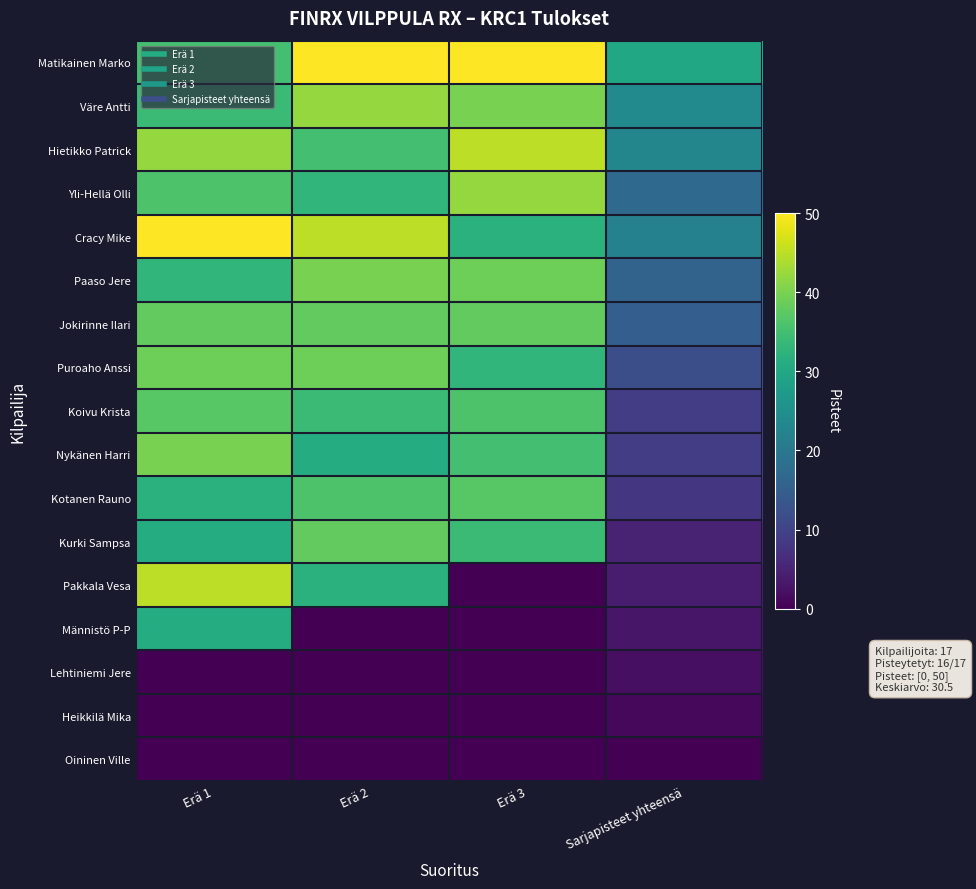

Reading left to right, extract all data points from this chart.

Matikainen Marko: Erä 1=35	Erä 2=50	Erä 3=50	Sarjapisteet yhteensä=30
Väre Antti: Erä 1=34	Erä 2=42	Erä 3=40	Sarjapisteet yhteensä=24
Hietikko Patrick: Erä 1=42	Erä 2=35	Erä 3=45	Sarjapisteet yhteensä=23
Yli-Hellä Olli: Erä 1=36	Erä 2=33	Erä 3=42	Sarjapisteet yhteensä=17
Cracy Mike: Erä 1=50	Erä 2=45	Erä 3=32	Sarjapisteet yhteensä=22
Paaso Jere: Erä 1=33	Erä 2=40	Erä 3=39	Sarjapisteet yhteensä=16
Jokirinne Ilari: Erä 1=38	Erä 2=38	Erä 3=38	Sarjapisteet yhteensä=15
Puroaho Anssi: Erä 1=39	Erä 2=39	Erä 3=33	Sarjapisteet yhteensä=12
Koivu Krista: Erä 1=37	Erä 2=34	Erä 3=36	Sarjapisteet yhteensä=9
Nykänen Harri: Erä 1=40	Erä 2=31	Erä 3=35	Sarjapisteet yhteensä=9
Kotanen Rauno: Erä 1=32	Erä 2=36	Erä 3=37	Sarjapisteet yhteensä=8
Kurki Sampsa: Erä 1=31	Erä 2=38	Erä 3=34	Sarjapisteet yhteensä=5
Pakkala Vesa: Erä 1=45	Erä 2=32	Erä 3=0	Sarjapisteet yhteensä=4
Männistö P-P: Erä 1=31	Erä 2=0	Erä 3=0	Sarjapisteet yhteensä=3
Lehtiniemi Jere: Erä 1=0	Erä 2=0	Erä 3=0	Sarjapisteet yhteensä=2
Heikkilä Mika: Erä 1=0	Erä 2=0	Erä 3=0	Sarjapisteet yhteensä=1
Oininen Ville: Erä 1=0	Erä 2=0	Erä 3=0	Sarjapisteet yhteensä=0